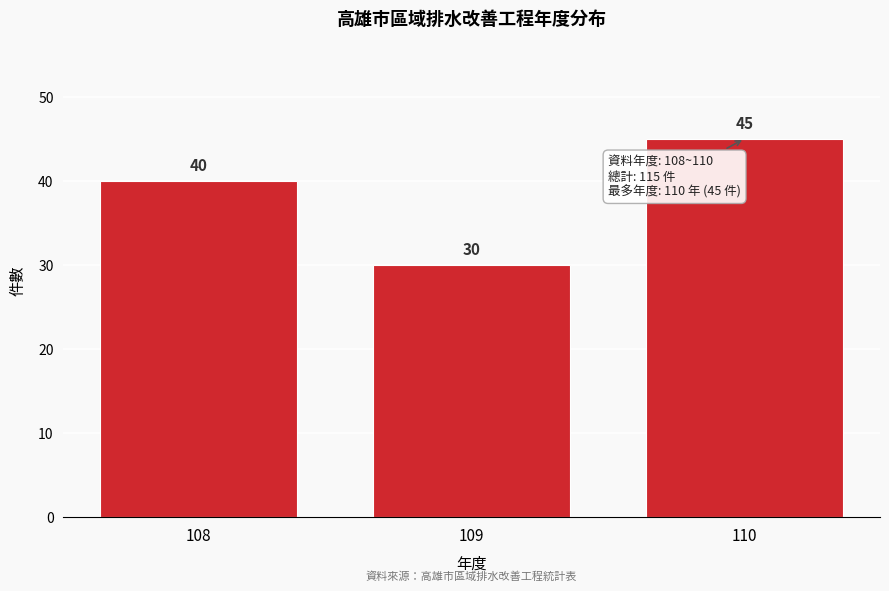

Reading left to right, extract all data points from this chart.

108=40	109=30	110=45